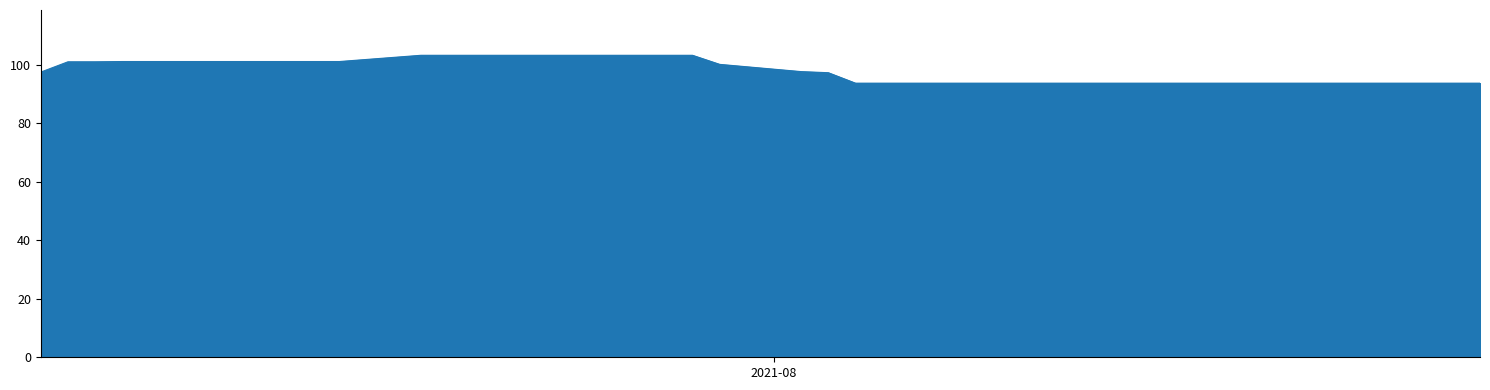

What is the minimum value shown in the chart?

93.7